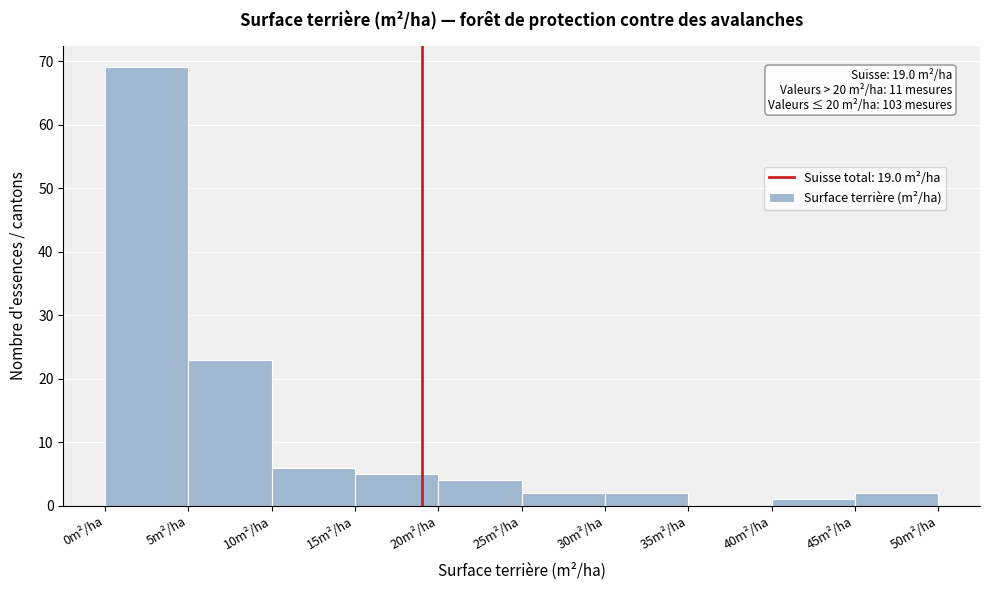

Over which range of the x-axis is the bar tallest?

0 to 5